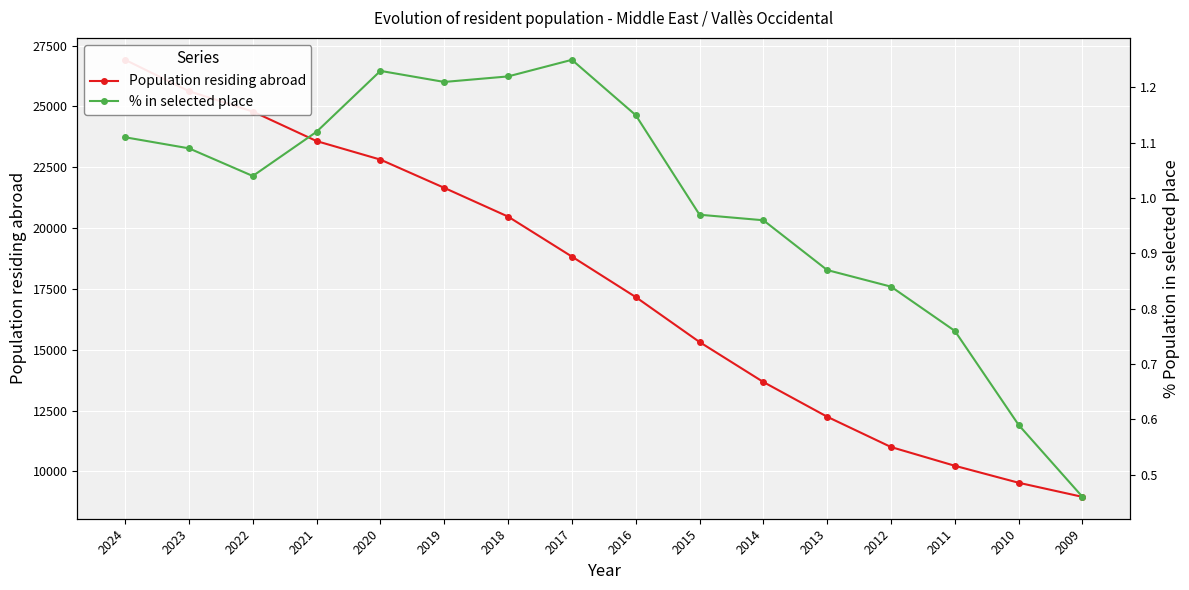

How many values in the Population residing abroad series exceed 18831?

7